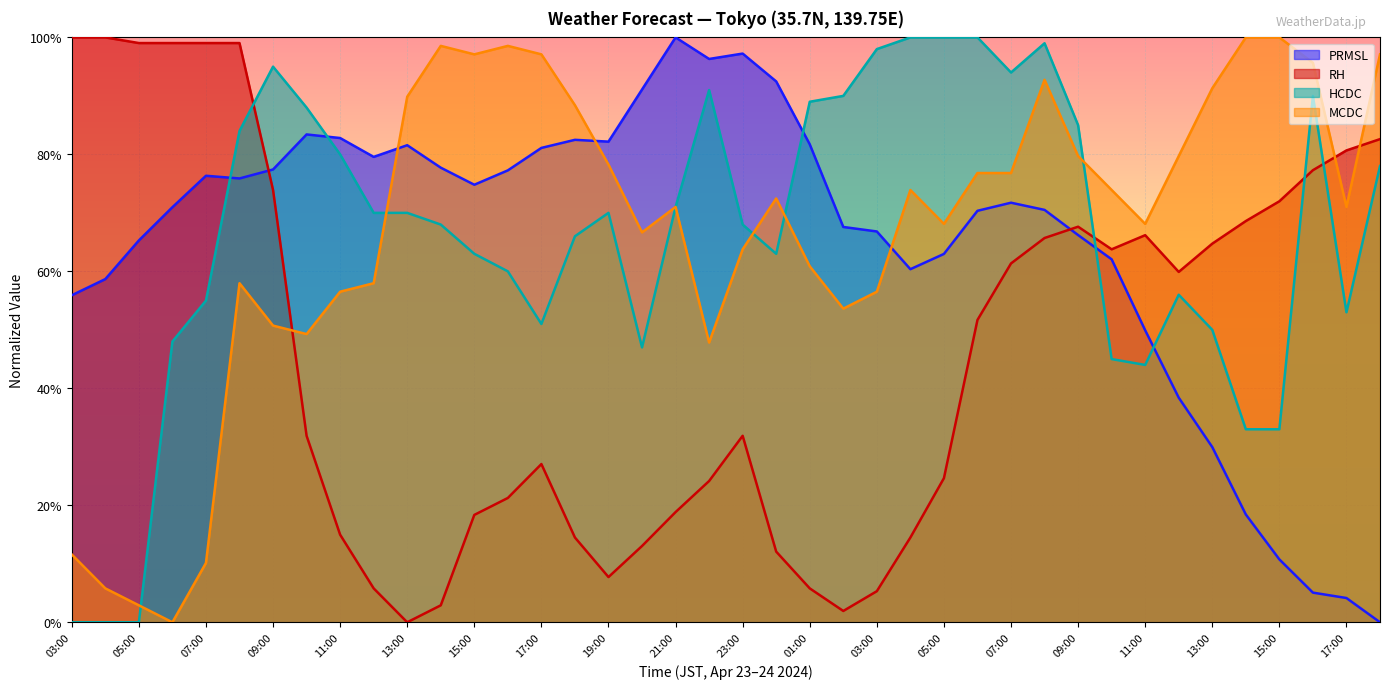

What is the difference between the second highest and minimum values in the PRMSL series?

97.2